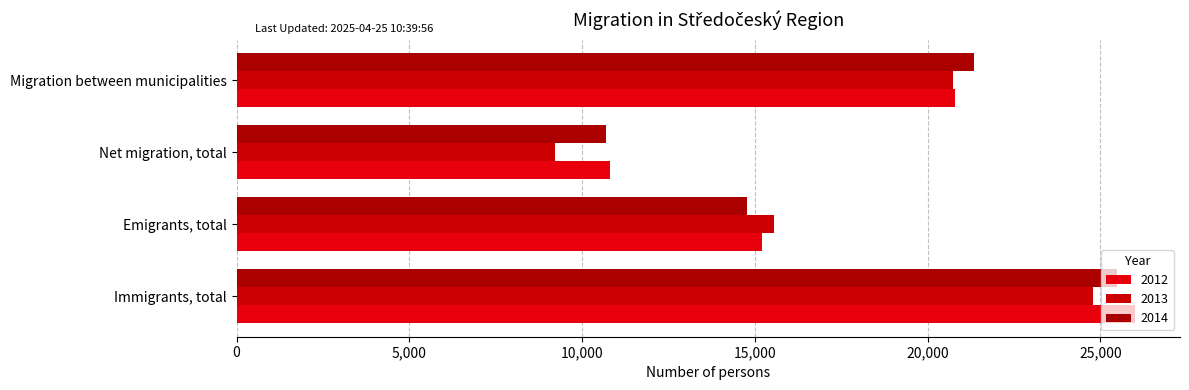

How many series are shown in this chart?

3